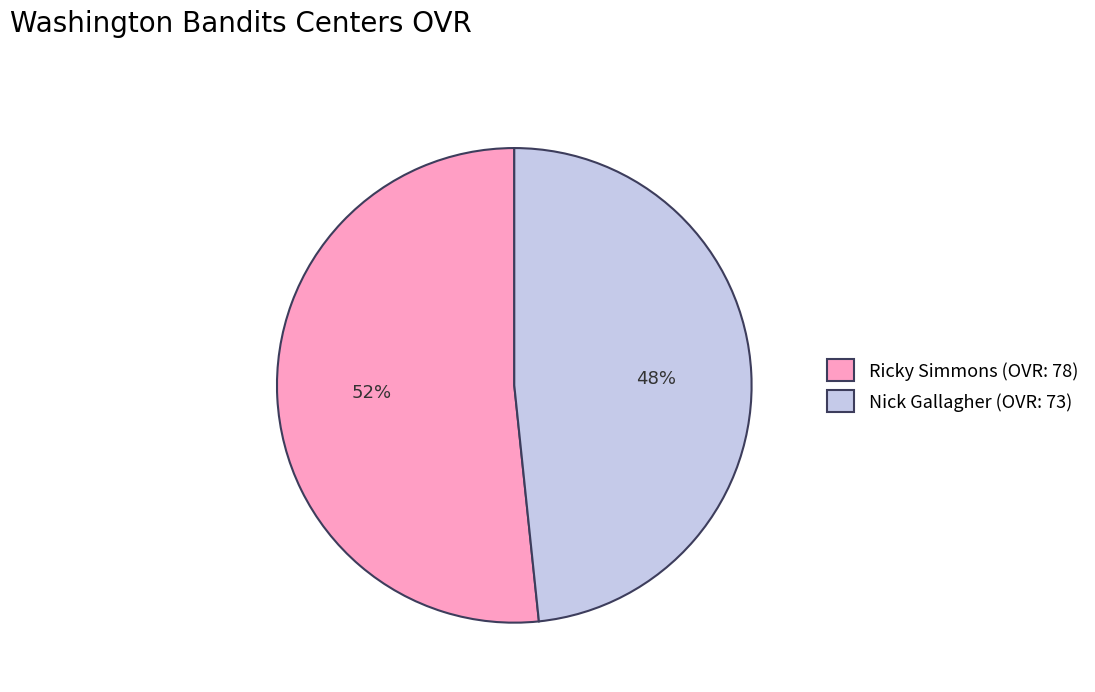

To the nearest percent, what portion does Ricky Simmons represent?

52%